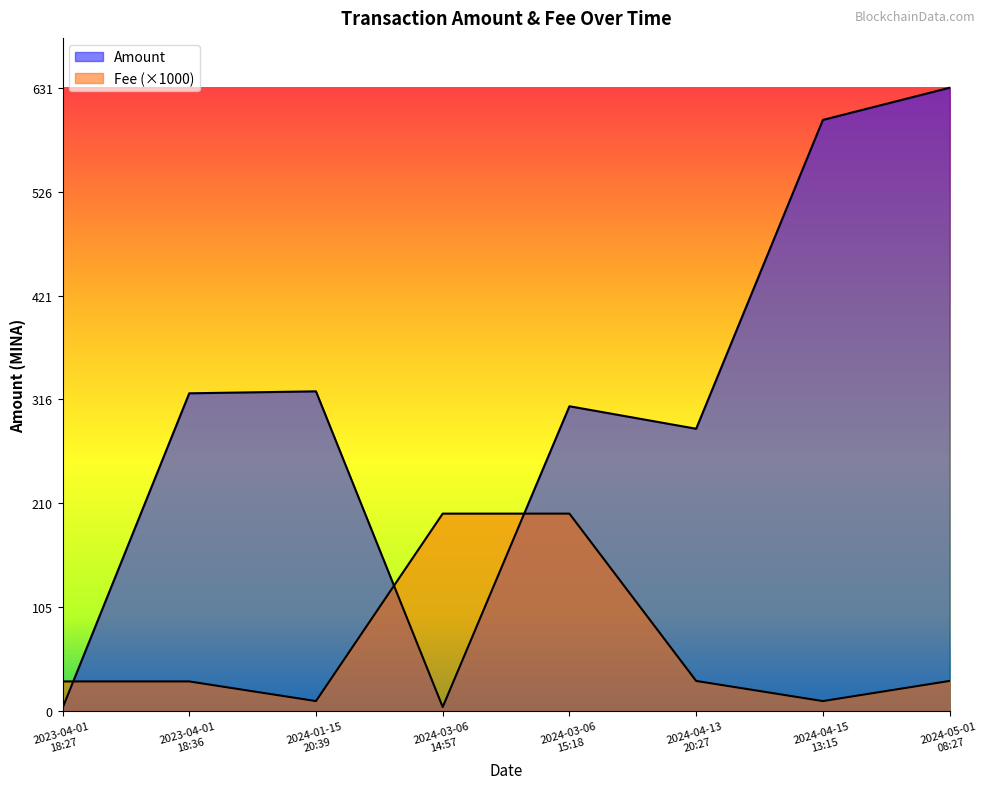

The value of Fee at 2023-04-01
18:36 is 30.0. True or false?

True